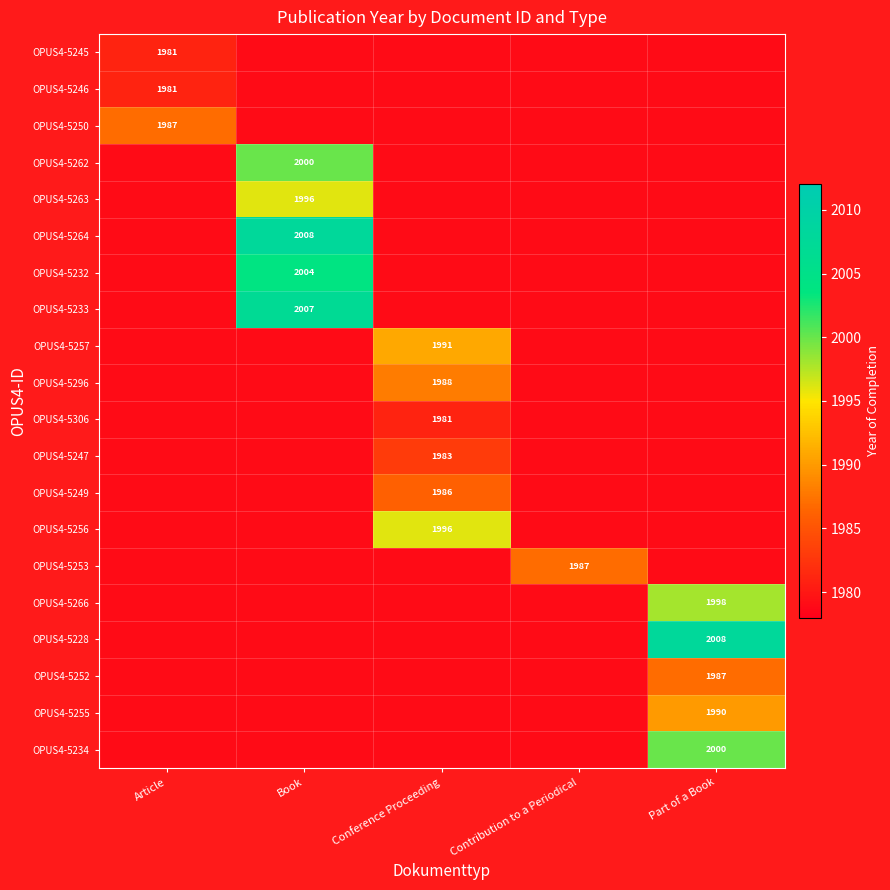

Read the OPUS4-5252 value at Part of a Book.

1987.0